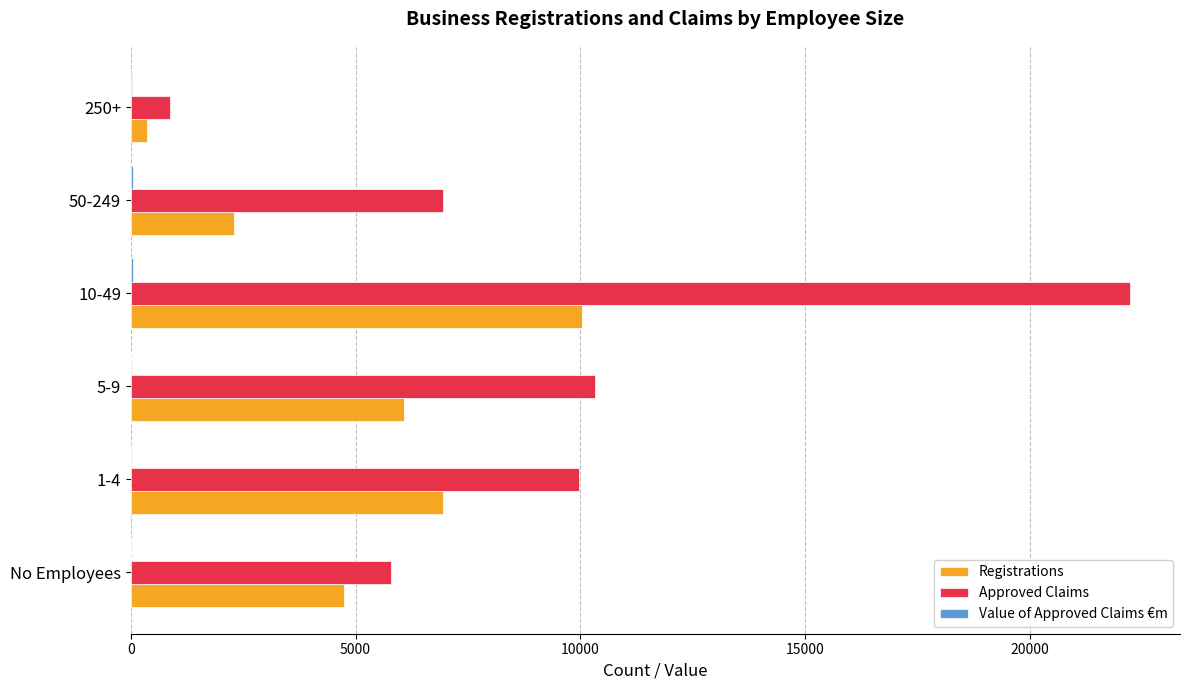

At which category is the sum across all series the highest?

10-49